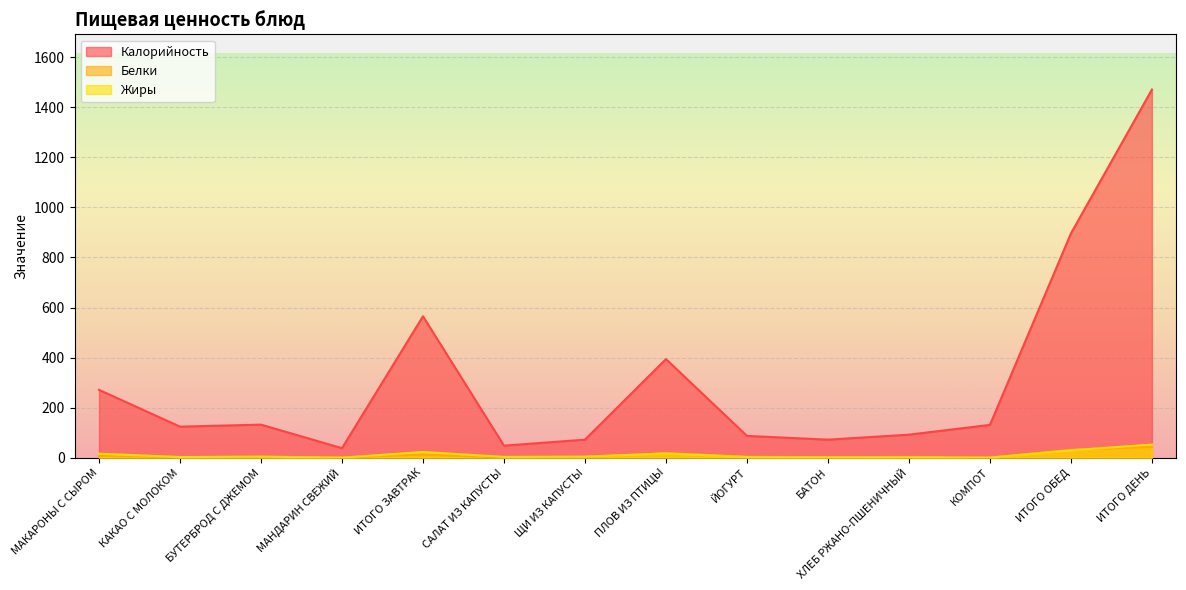

At how many categories does at least one series exceed 1183?

1